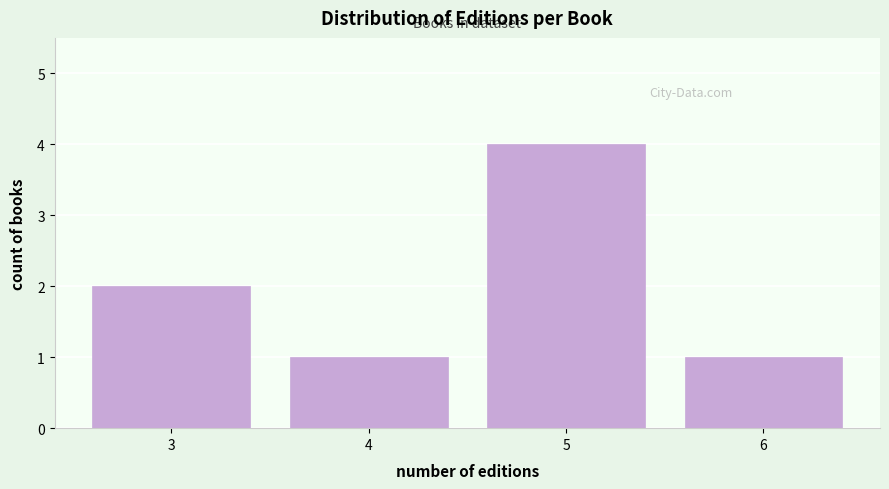

Reading left to right, extract all data points from this chart.

3=2	4=1	5=4	6=1